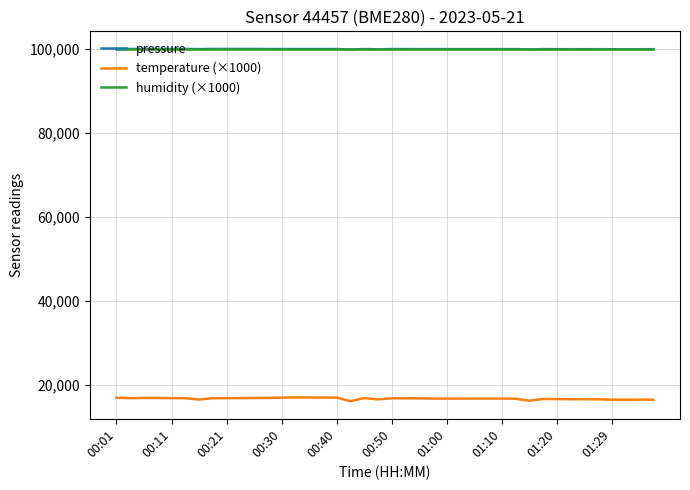

Count the number of categories in the chart.

40